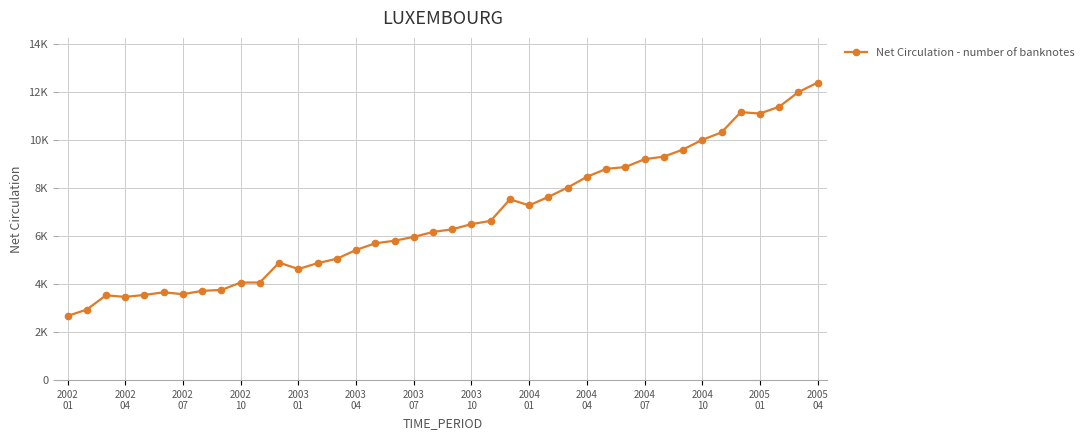

What is the value of the 30th point from the left?

8866.0